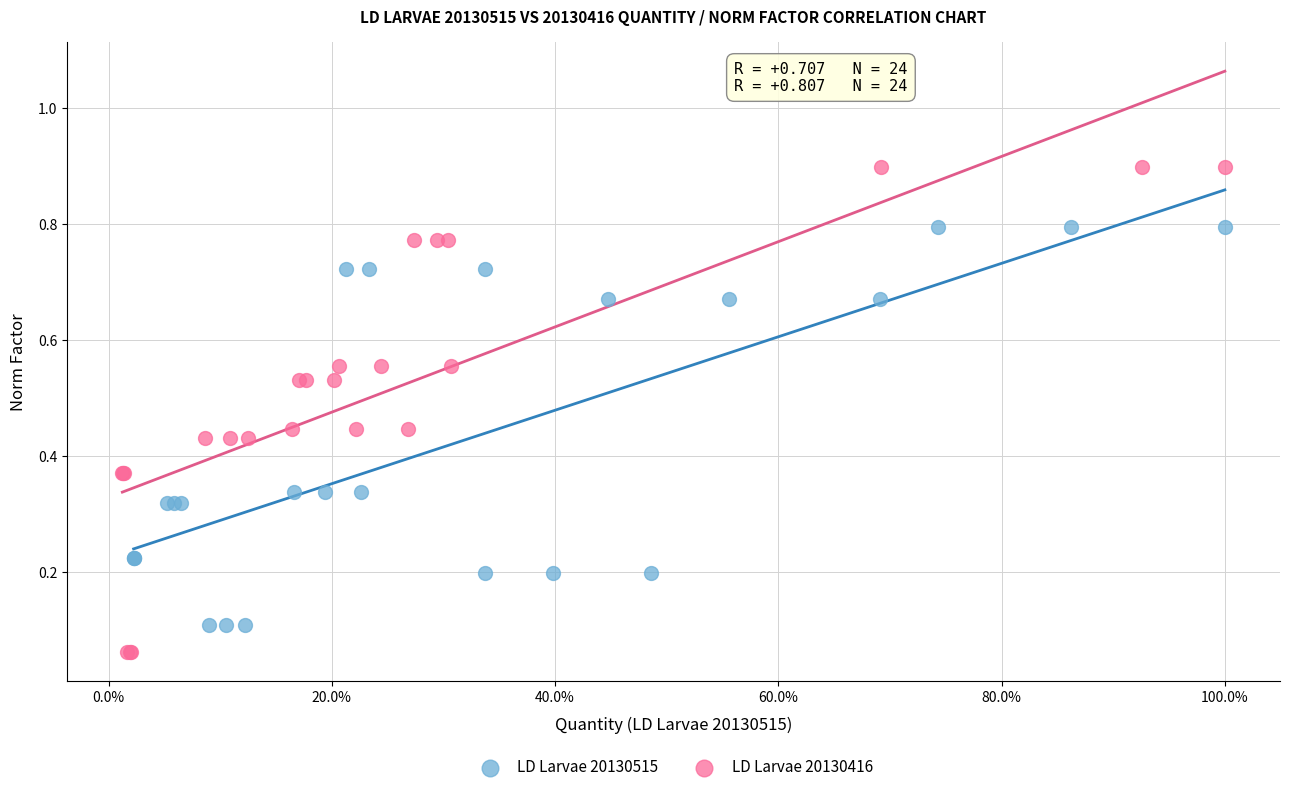

What are all the series names shown in the legend?

LD Larvae 20130515, LD Larvae 20130416